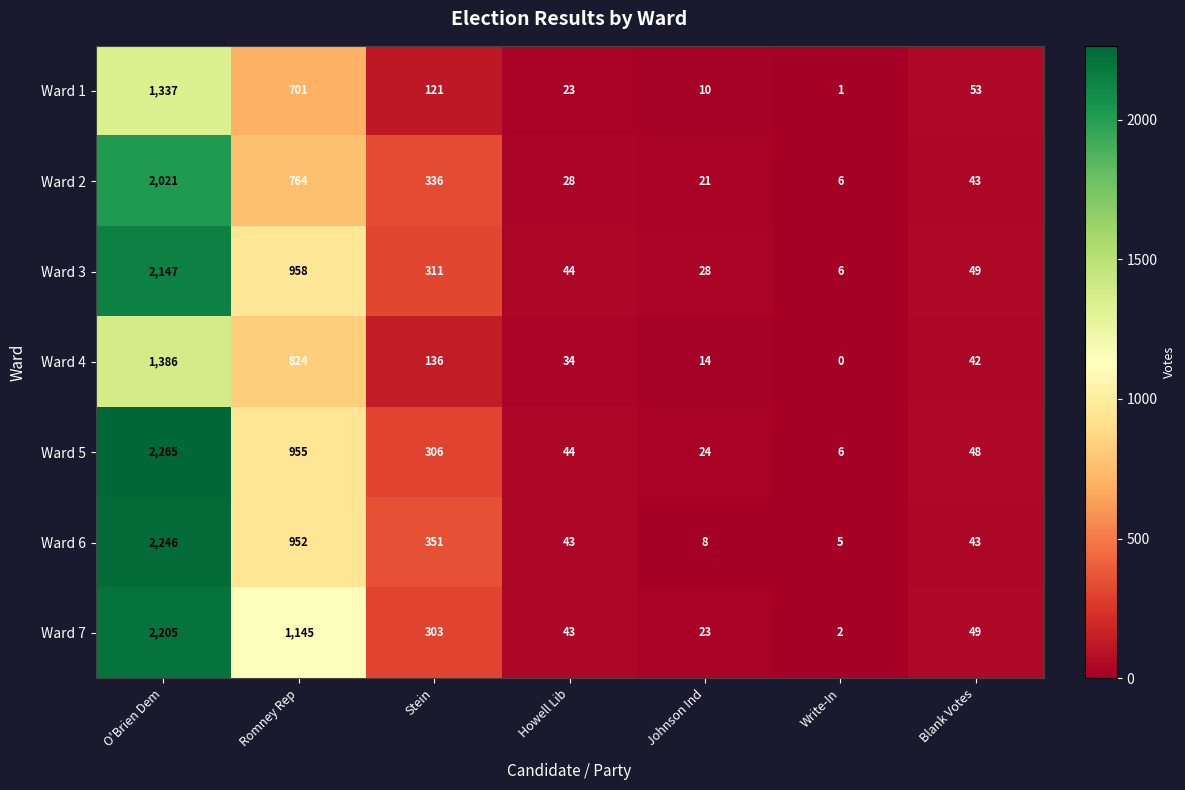

Rank the series by their maximum value, from highest to lowest.

Ward 5, Ward 6, Ward 7, Ward 3, Ward 2, Ward 4, Ward 1